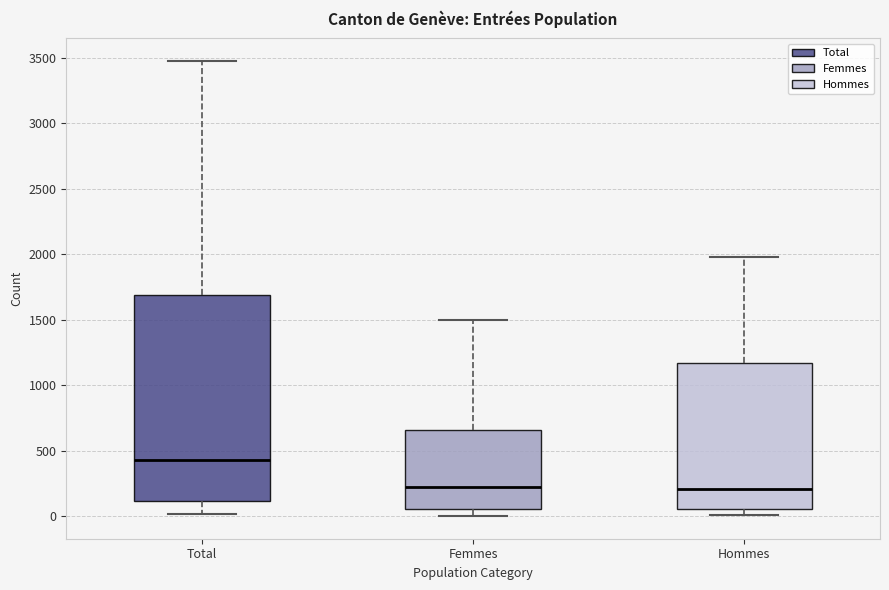

Reading left to right, transcribe this box plot: for each box, give where its median line is, the range the box spans, and where its two whiskers end, as read against the y-axis. The values are not printed on the chart, so give them approximately, as read against the axis.

Total: median 450, box 100 to 1700, whiskers 0 to 3450
Femmes: median 200, box 50 to 650, whiskers 0 to 1500
Hommes: median 200, box 50 to 1150, whiskers 0 to 2000